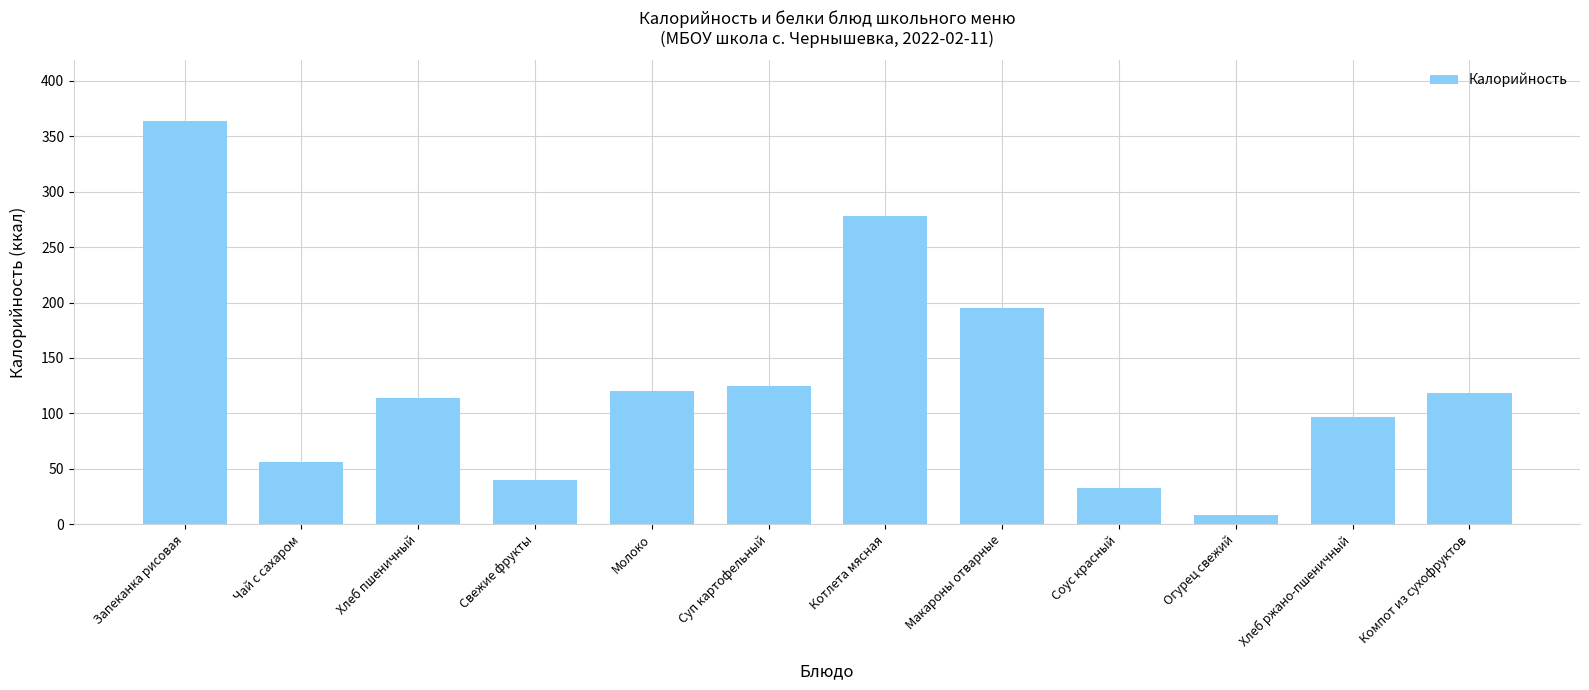

What is the difference between the second highest and minimum values?

269.6